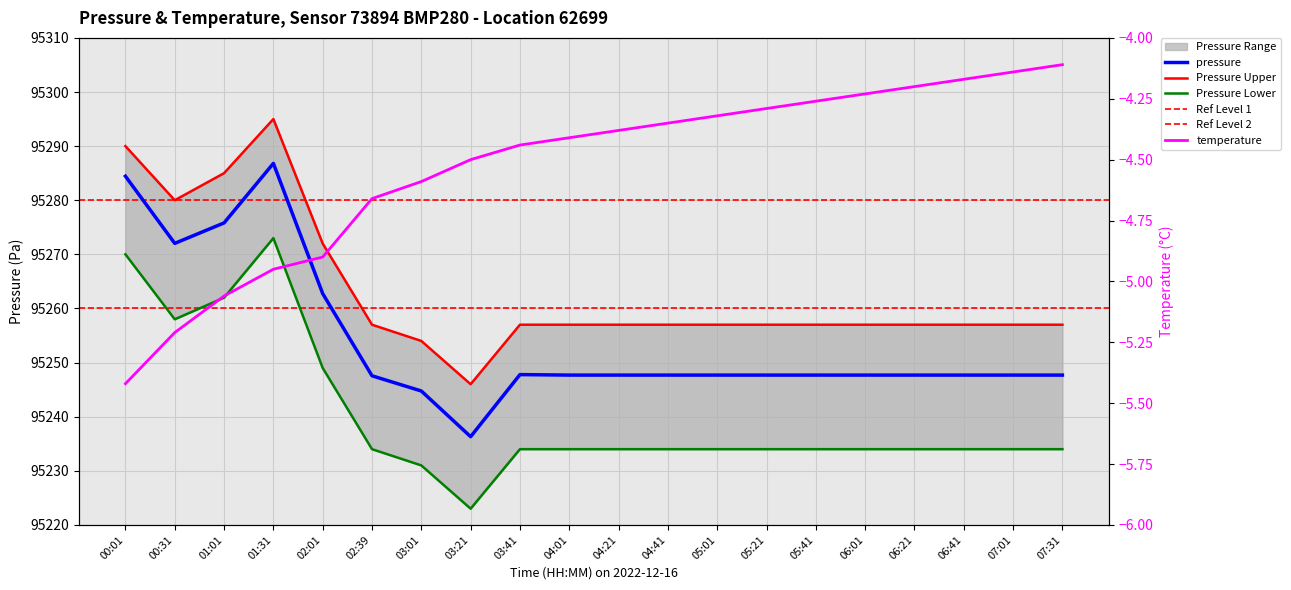

What is the value of the pressure point at the 9th from the left?

95247.8